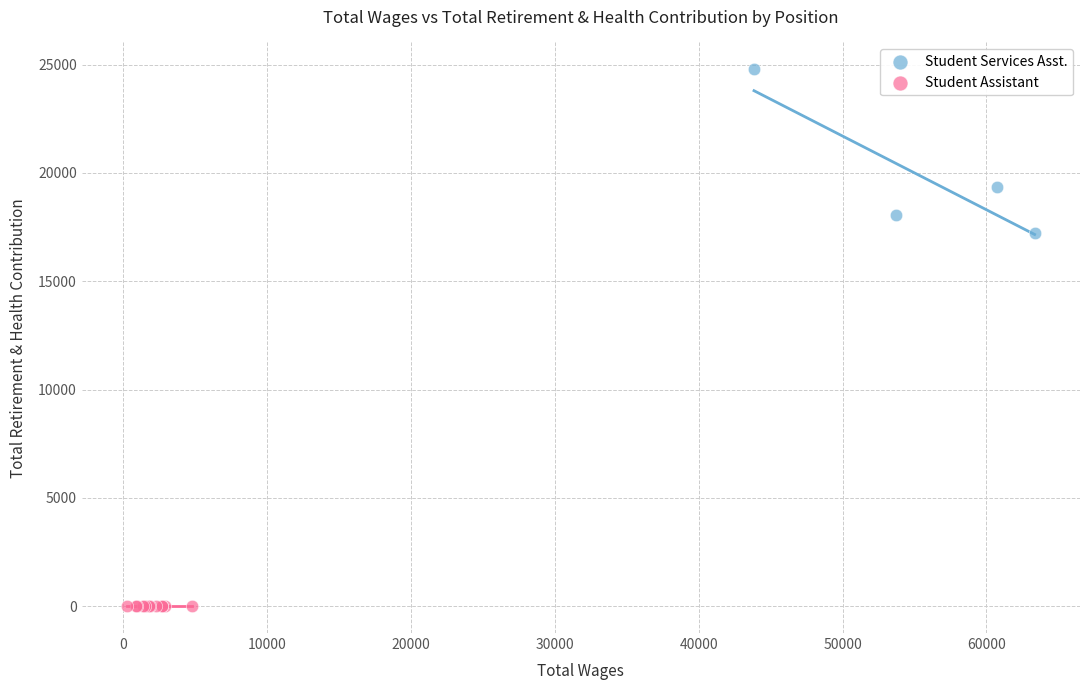

Which series reaches the minimum Y coordinate?

Student Assistant